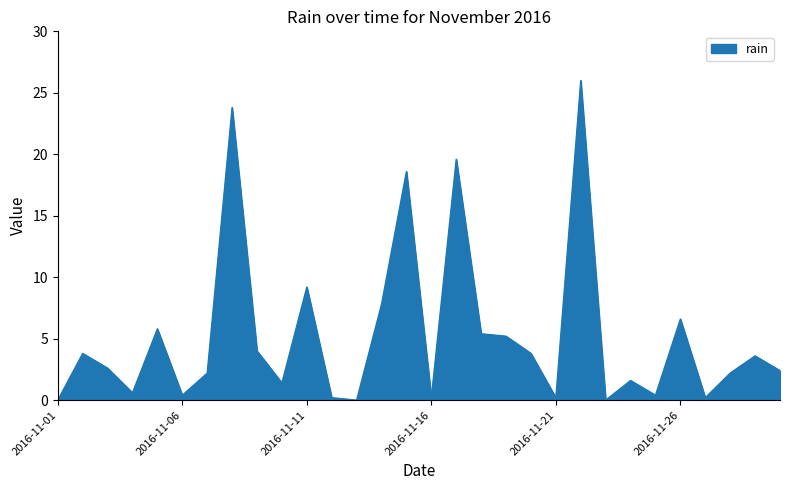

What is the difference between the maximum and minimum values?

26.0